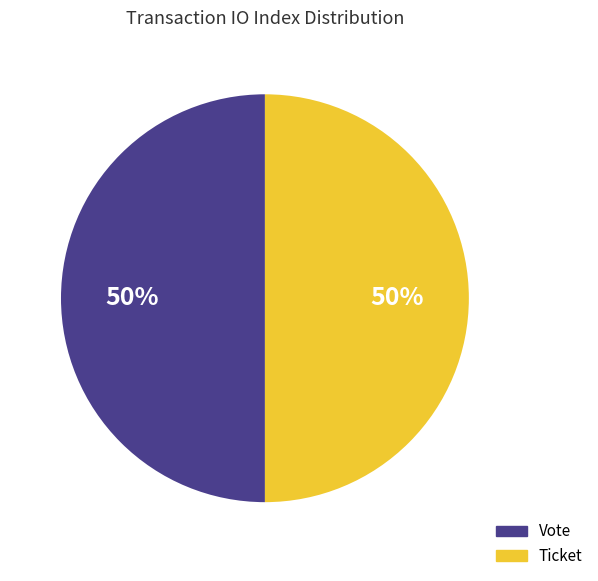

To the nearest percent, what is the average slice percentage?

50%